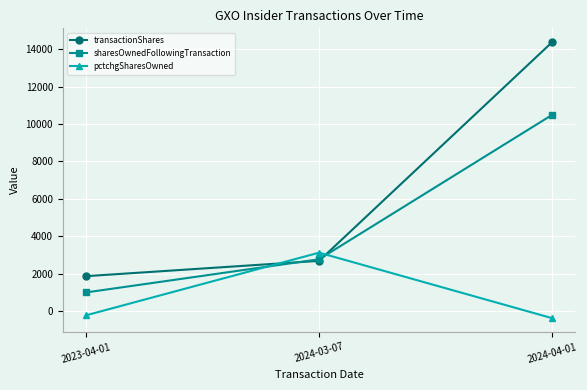

Is the value of transactionShares at 2024-04-01 greater than the value of pctchgSharesOwned at 2024-04-01?

Yes